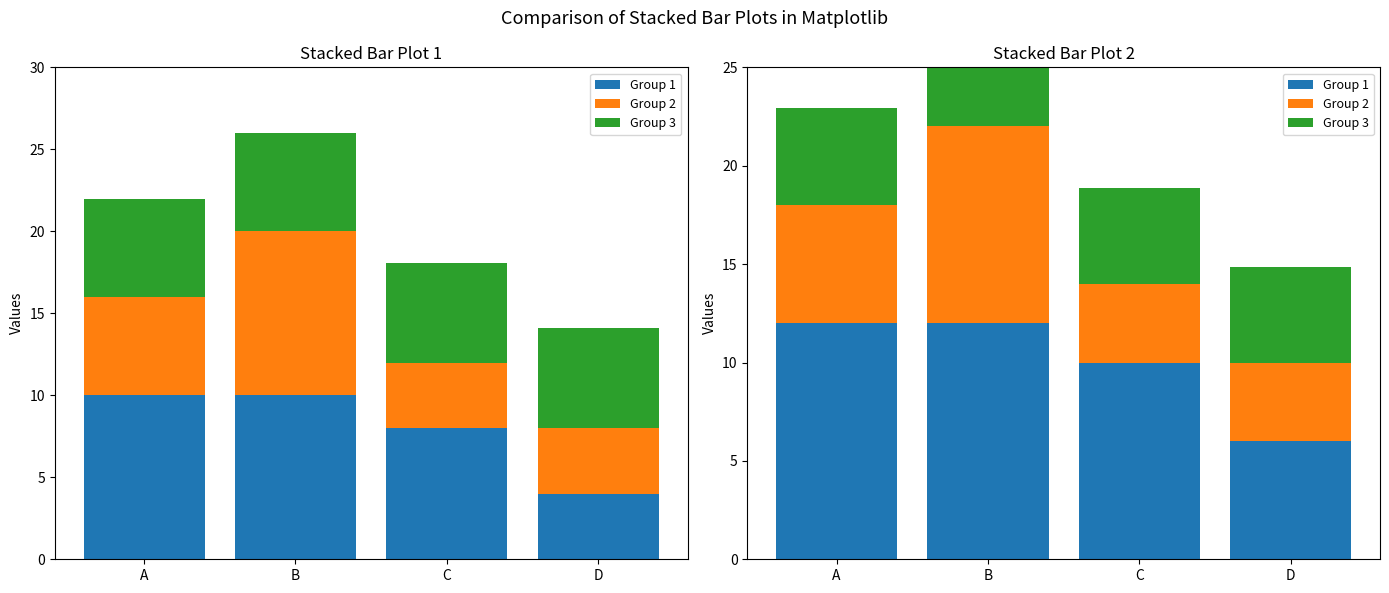

Reading left to right, extract all data points from this chart.

Group 1: A=12.0	B=12.0	C=10.0	D=6.0
Group 2: A=6.0	B=10.0	C=4.0	D=4.0
Group 3: A=4.9	B=4.9	C=4.9	D=4.9